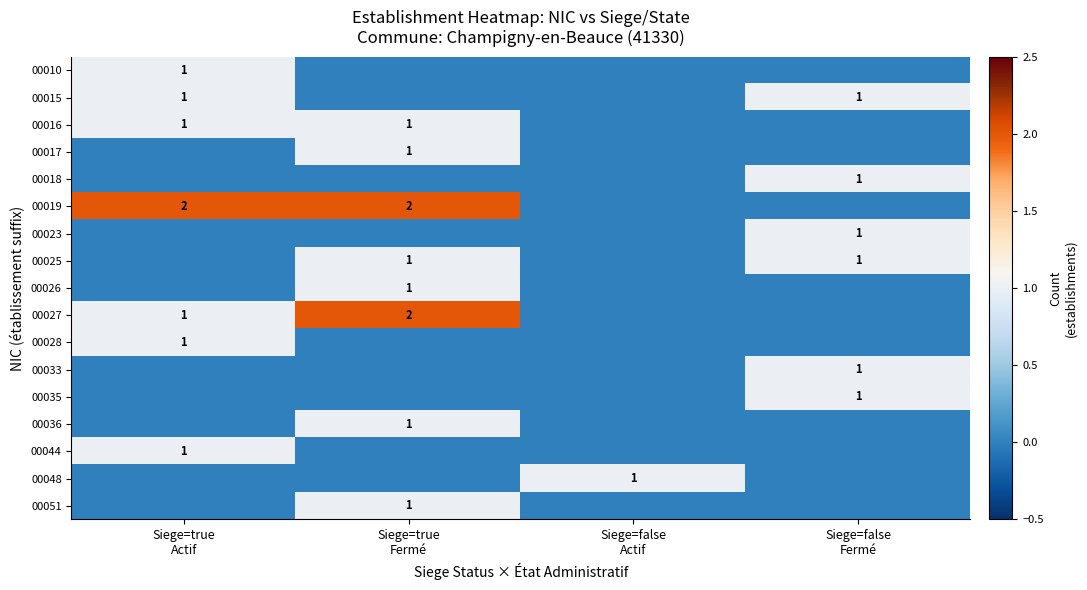

The 00044 series shows 1 at Siege=false Fermé. True or false?

False